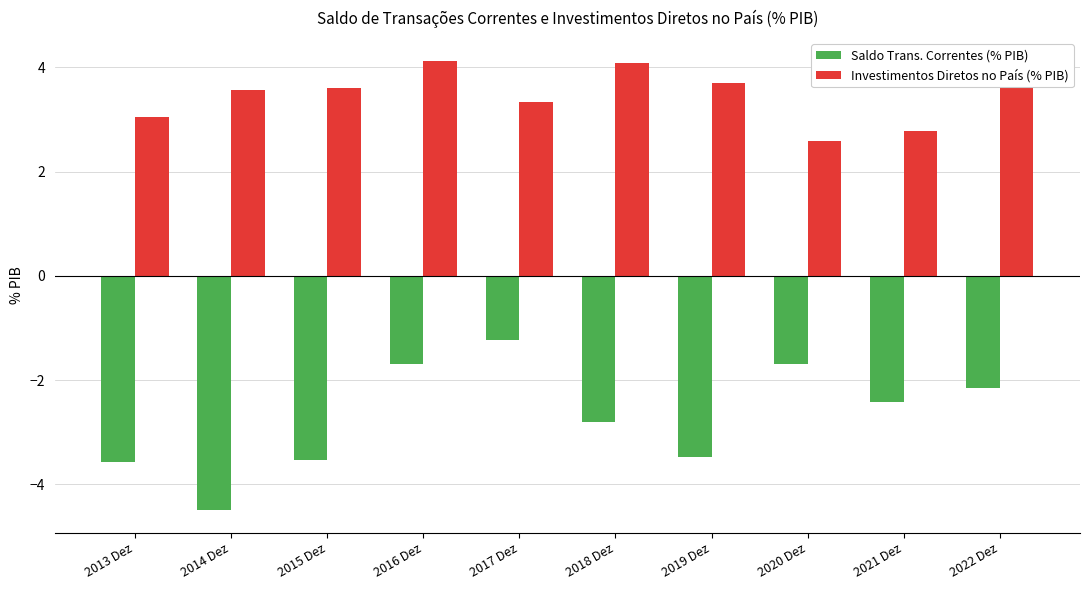

How many groups of bars are there?

10